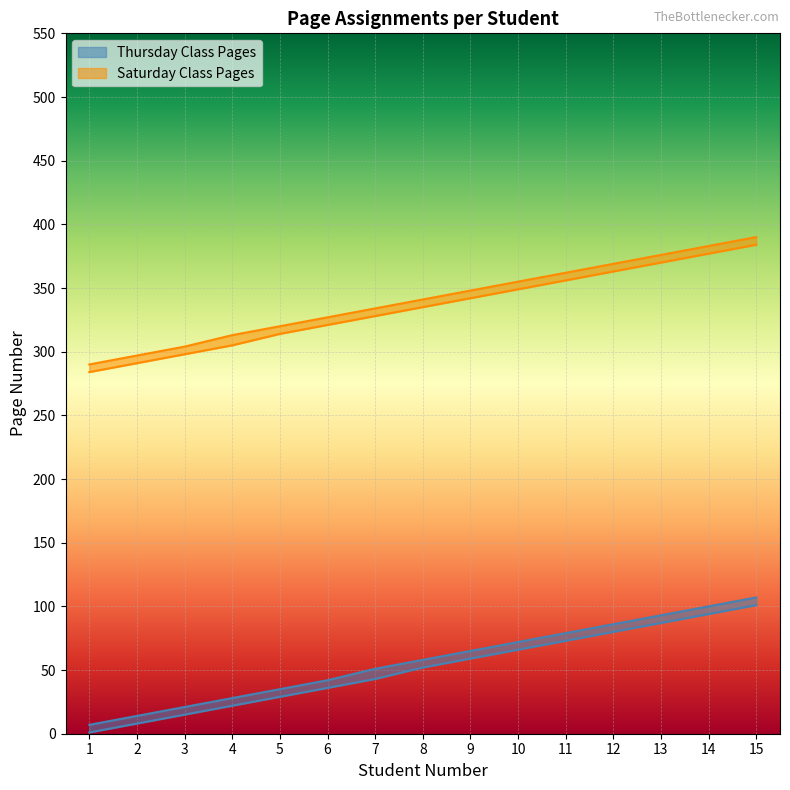

Read the Saturday Class Students value at 15, to the nearest 50.

100